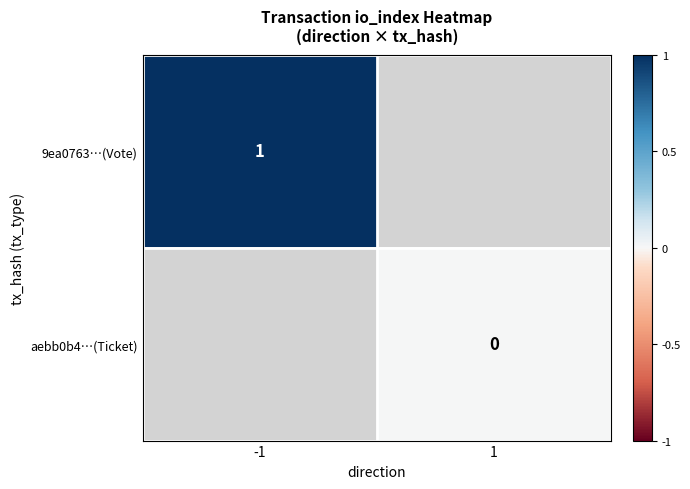

The 9ea0763…(Vote) series shows 2 at -1. True or false?

False